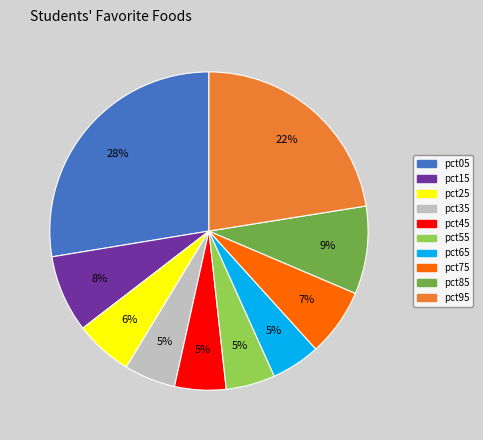

Which slice is the largest?

pct05